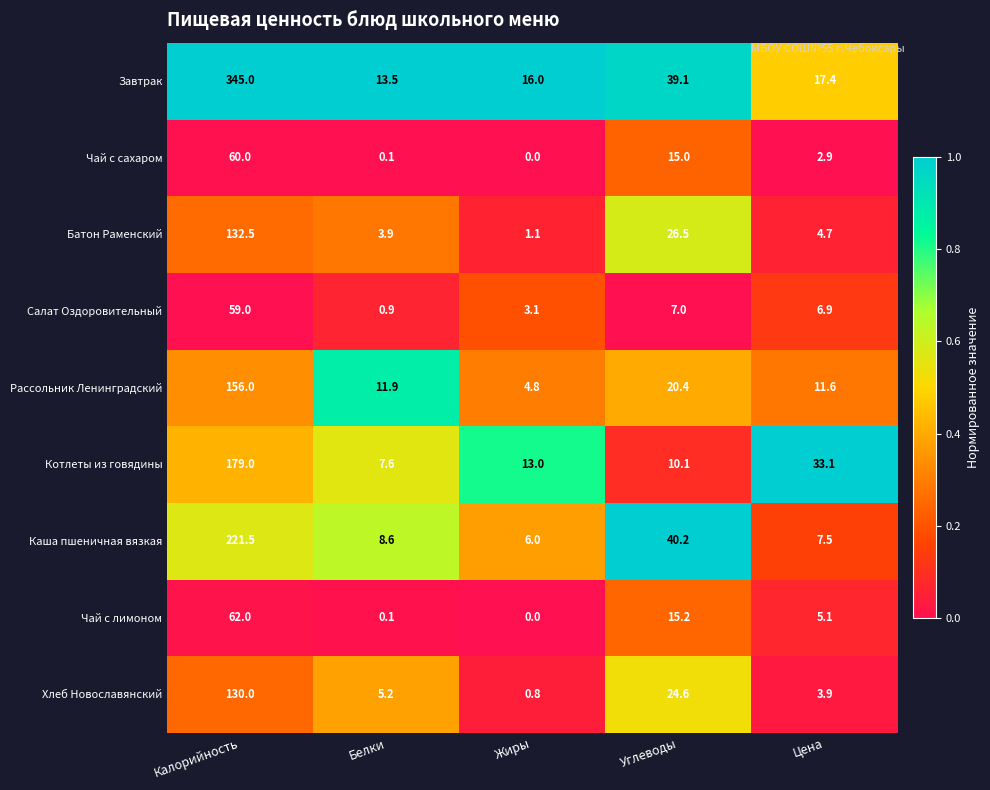

At how many categories does at least one series exceed 0?

5